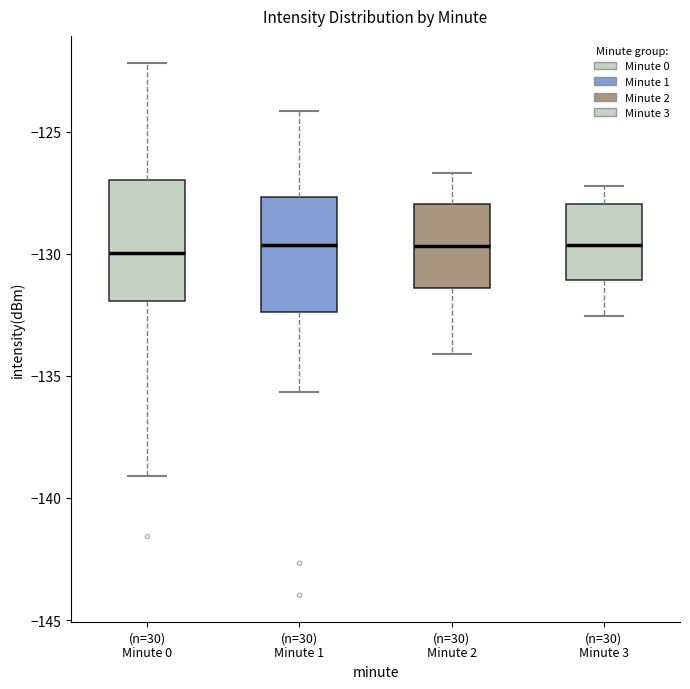

Where is the lower edge of the box for (n=30) Minute 0 on the y-axis? The values are not printed on the chart, so give them approximately, as read against the axis.

-132.0